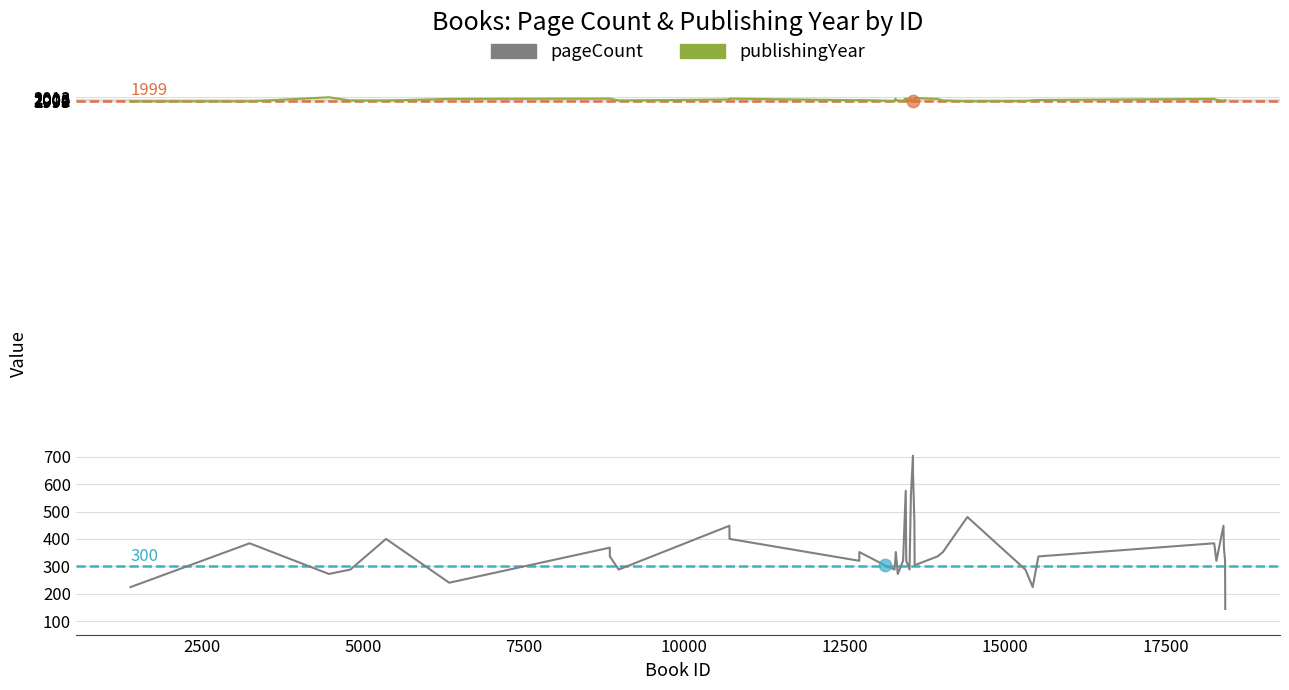

At how many categories does at least one series exceed 728?

39